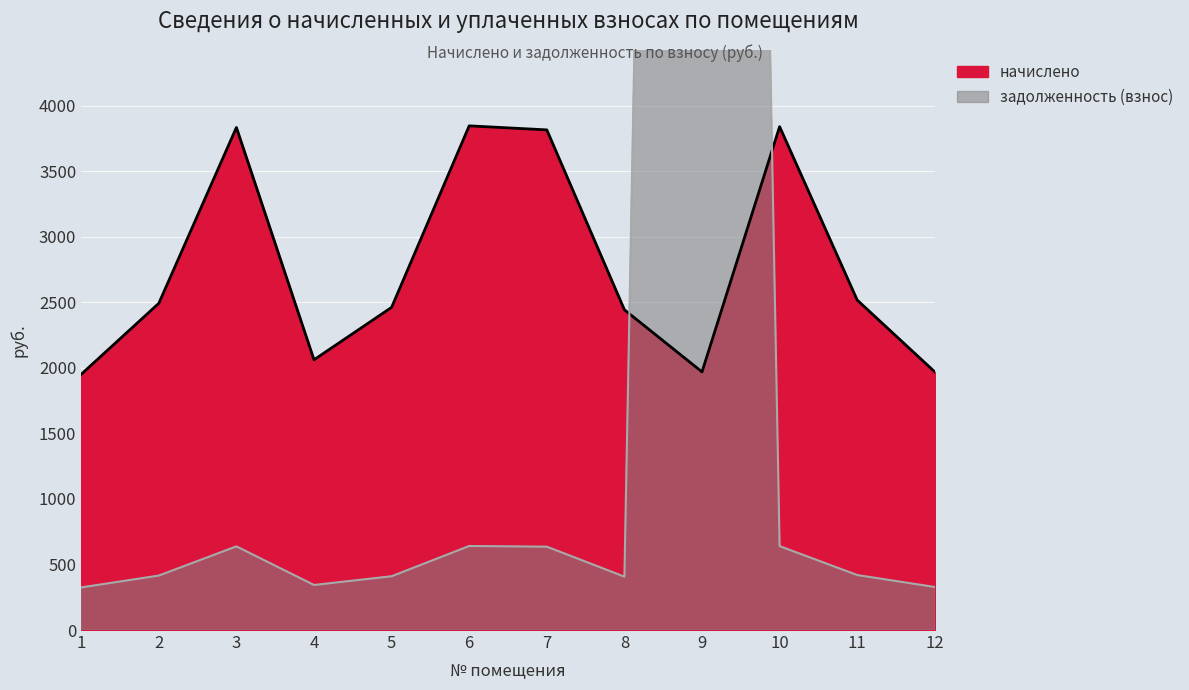

What is the total value across all series at 10?

4481.5